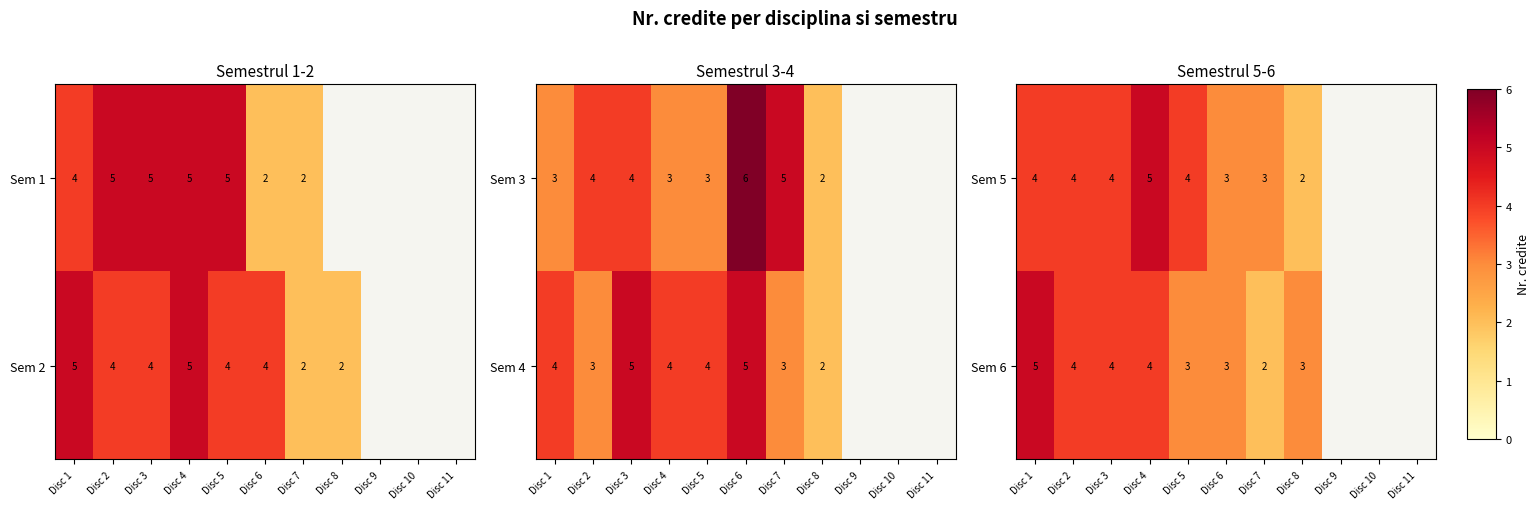

What is the sum of the Sem 6 values at Disc 8 and Disc 6?

6